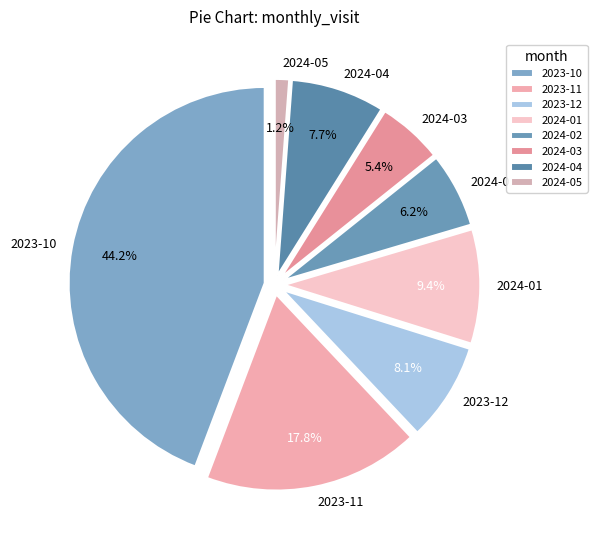

Does 2023-12 represent more than half of the total?

No